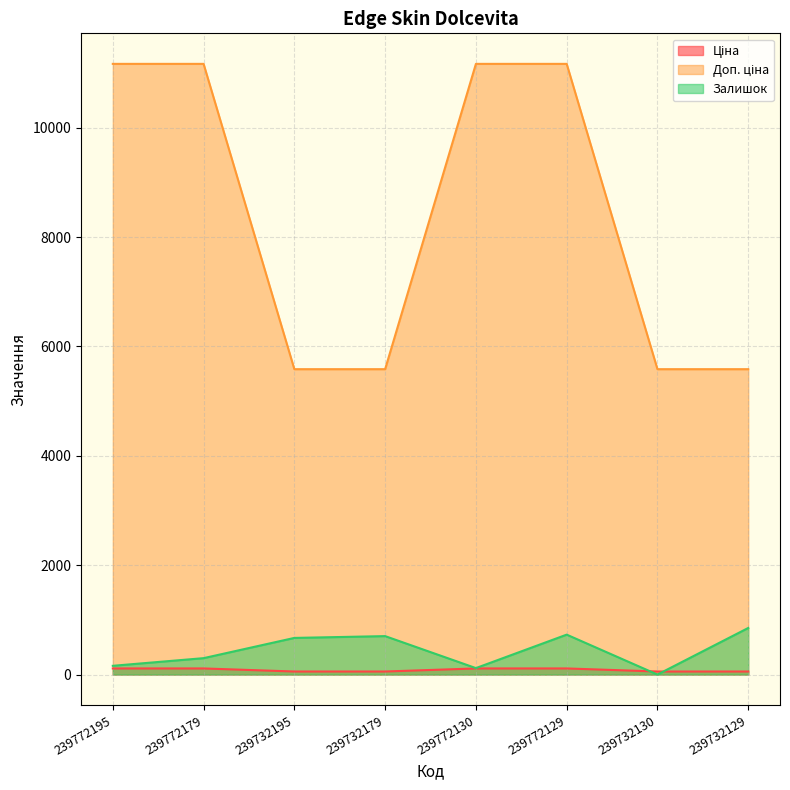

What is the greatest value displayed?

11169.0